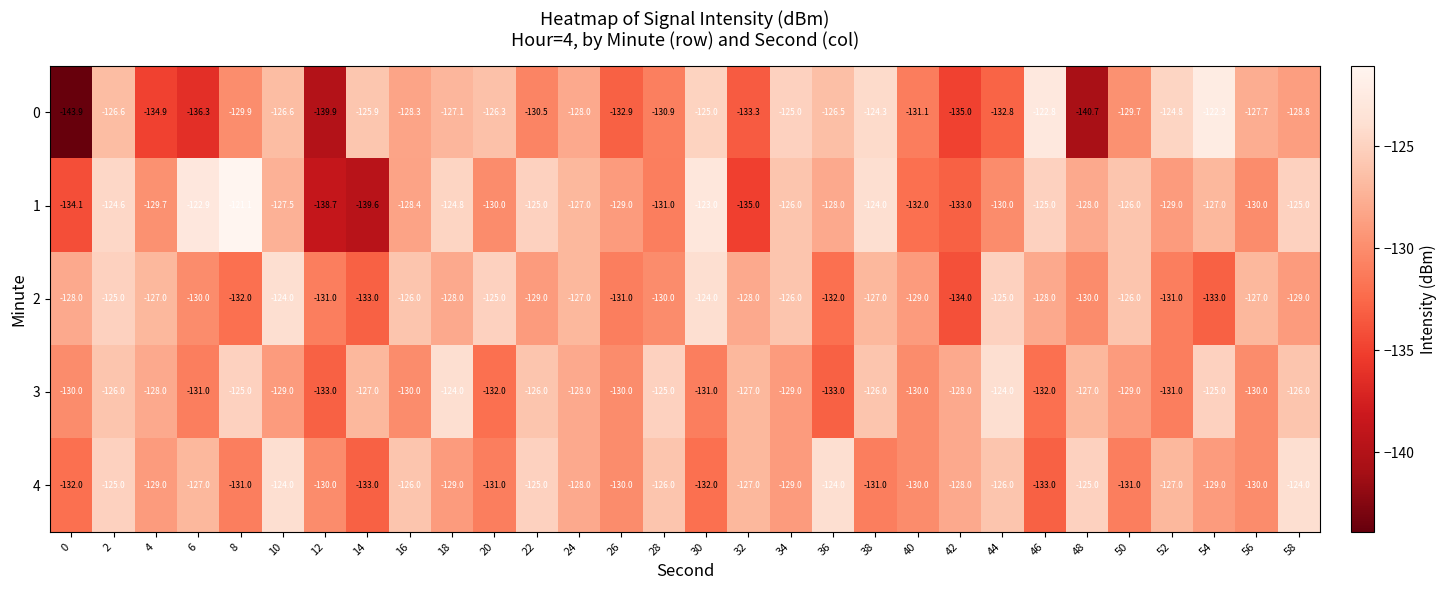

How many distinct data groups are displayed?

5